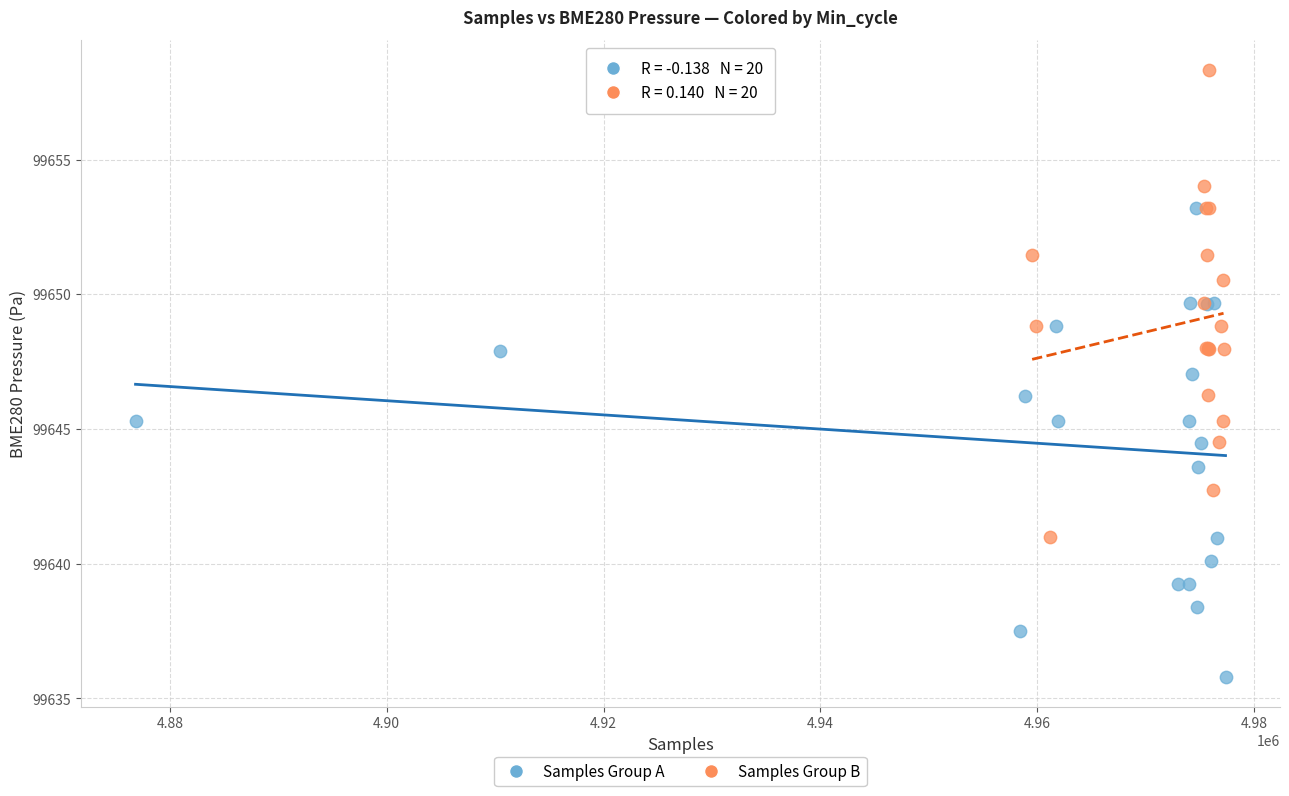

Which series contains the highest Y value?

Samples Group B